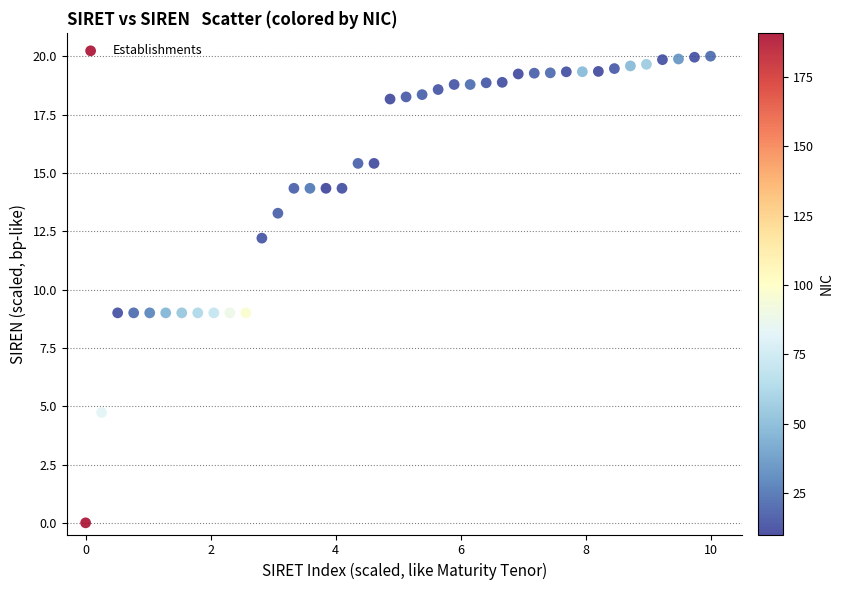

What is the range of Y values (max minus min)?

20.0